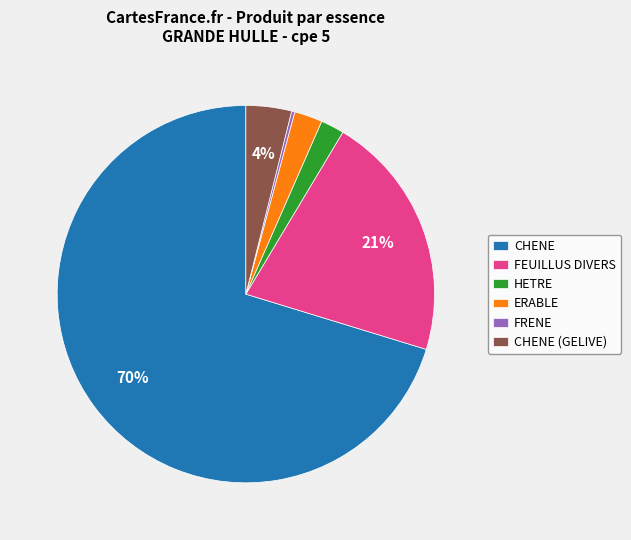

What is the majority slice?

CHENE